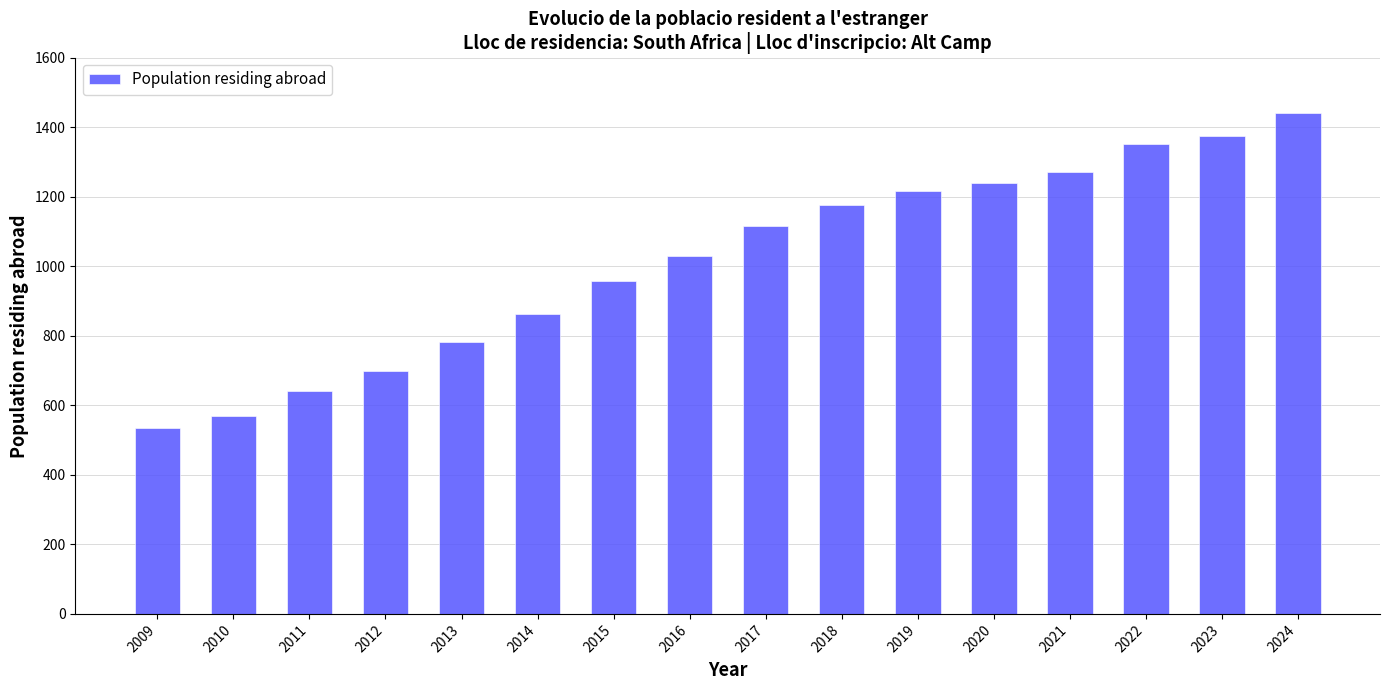

What is the ratio of the value at 2012 to the value at 2021?

0.6